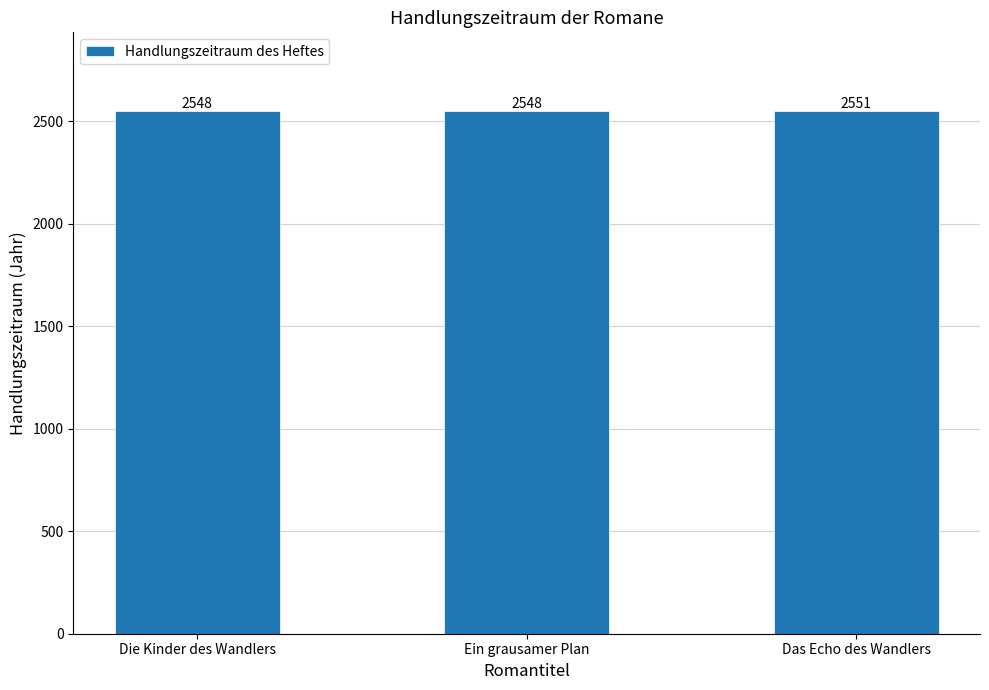

Read the value at Ein grausamer Plan.

2548